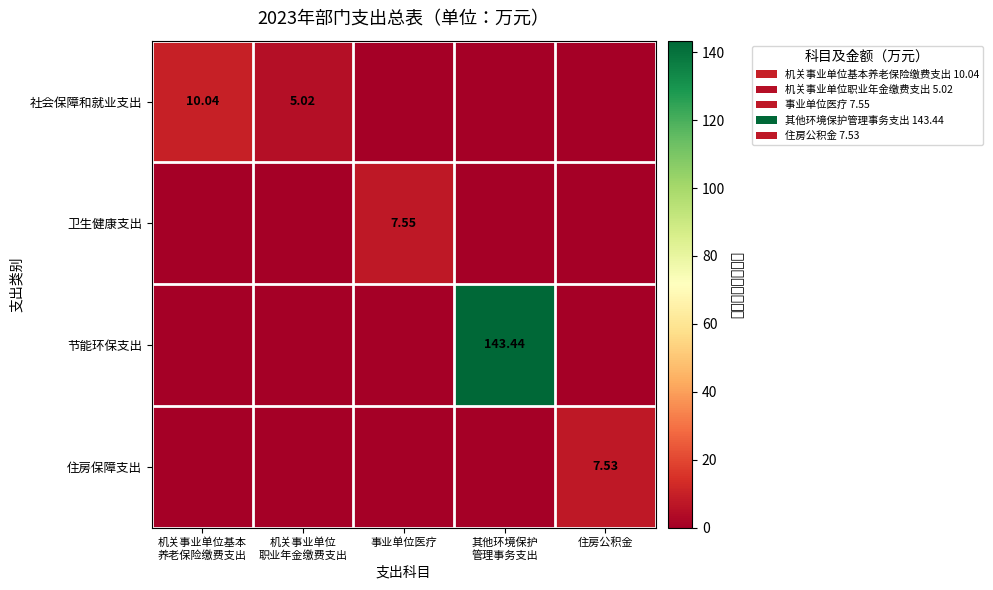

At which label is 住房保障支出 closest to 3?

机关事业单位基本 养老保险缴费支出